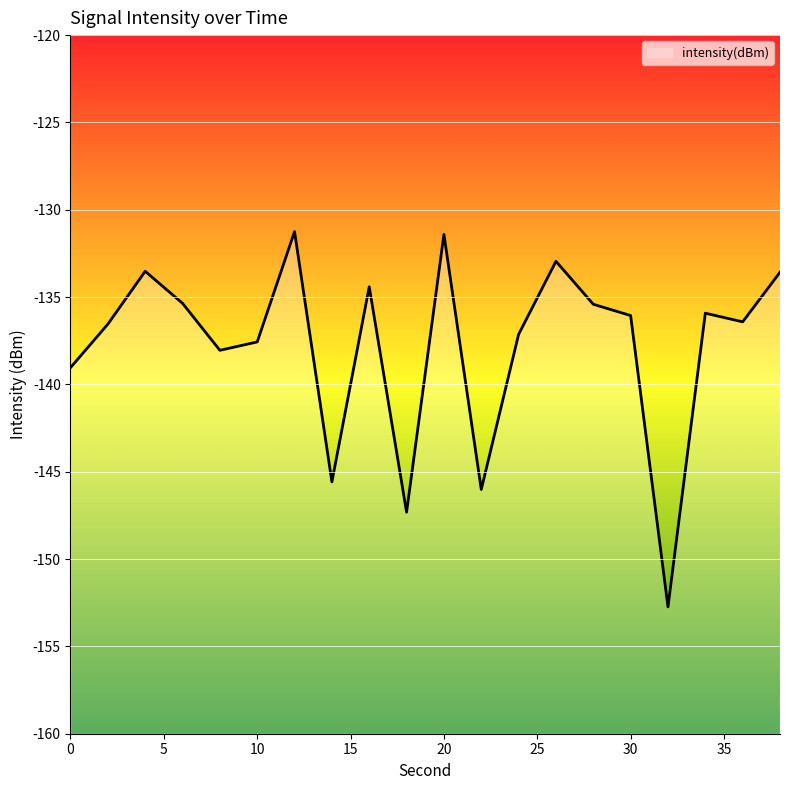

At which label does the data first exceed -136?

4